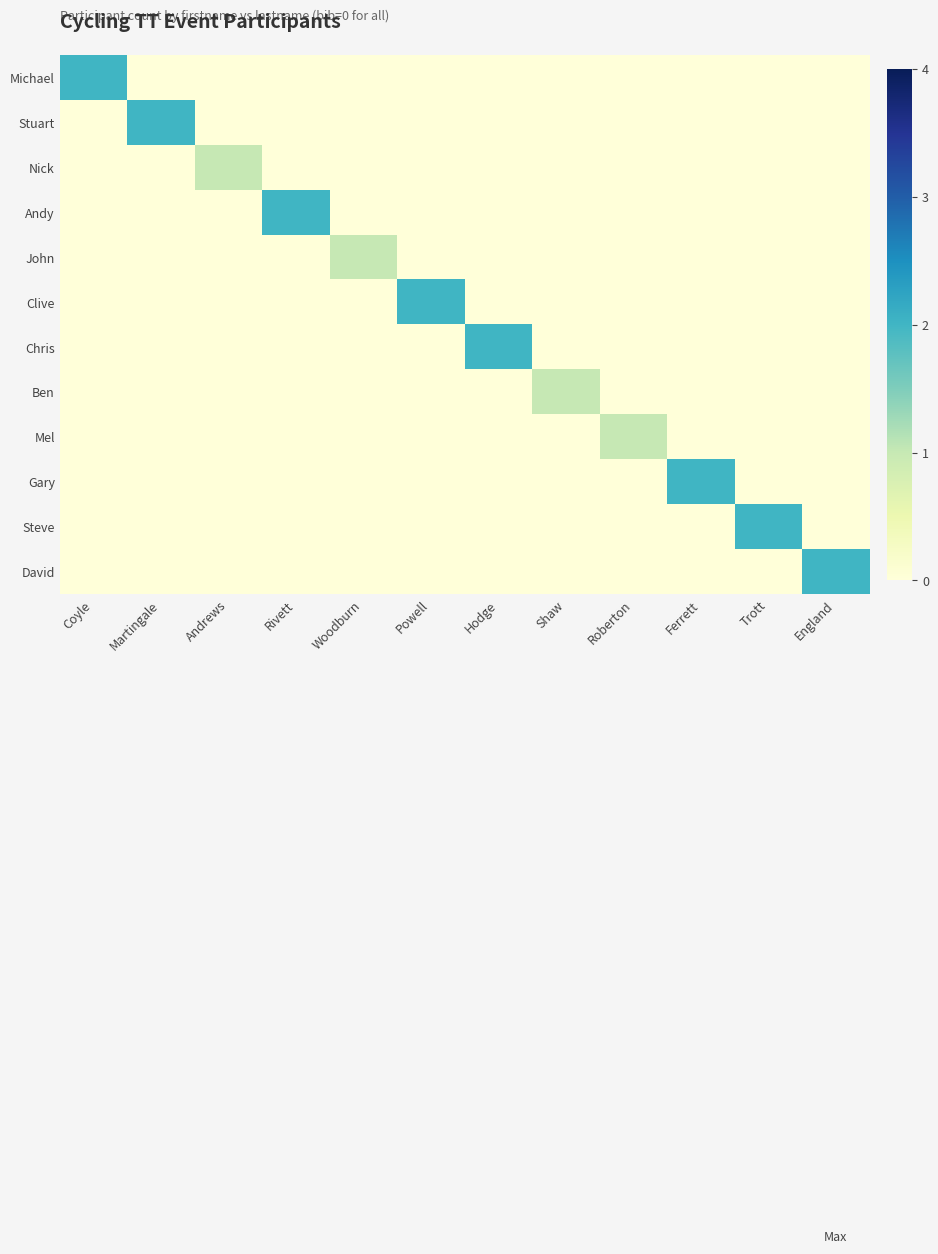

Which series changed the most between Rivett and Ferrett?

Andy